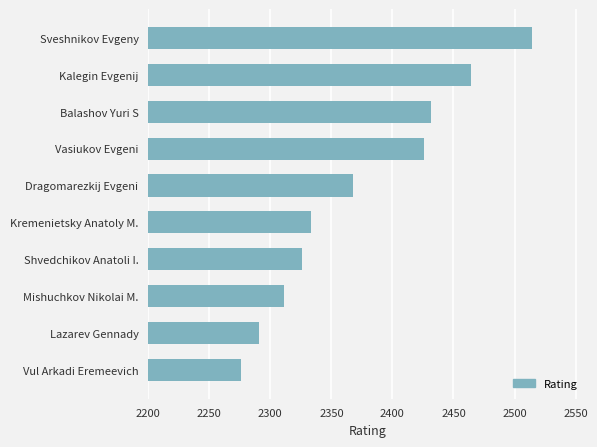

What is the smallest value displayed?

2276